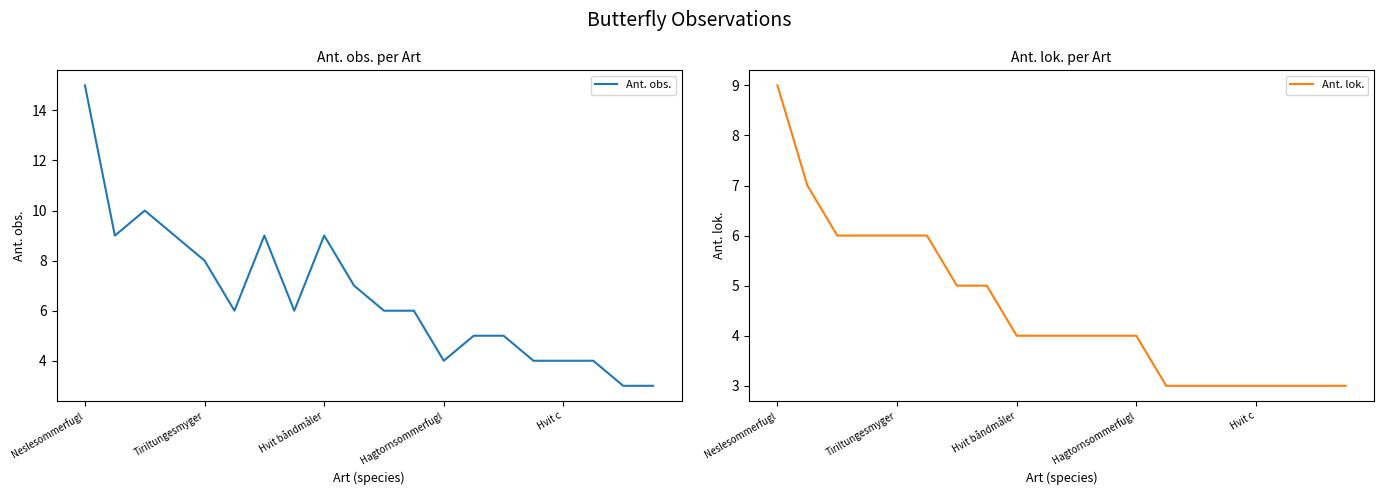

What are all the series names shown in the legend?

Ant. obs., Ant. lok.